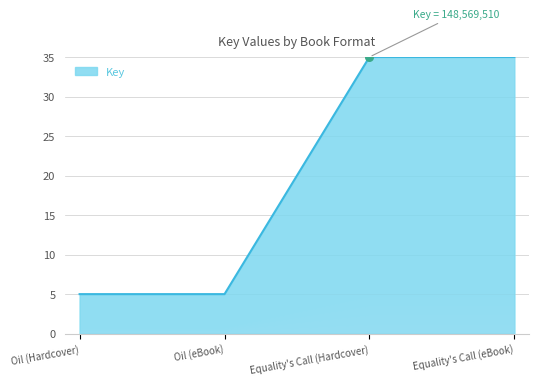

What is the change in value from Oil (eBook) to Equality's Call (Hardcover)?

+30